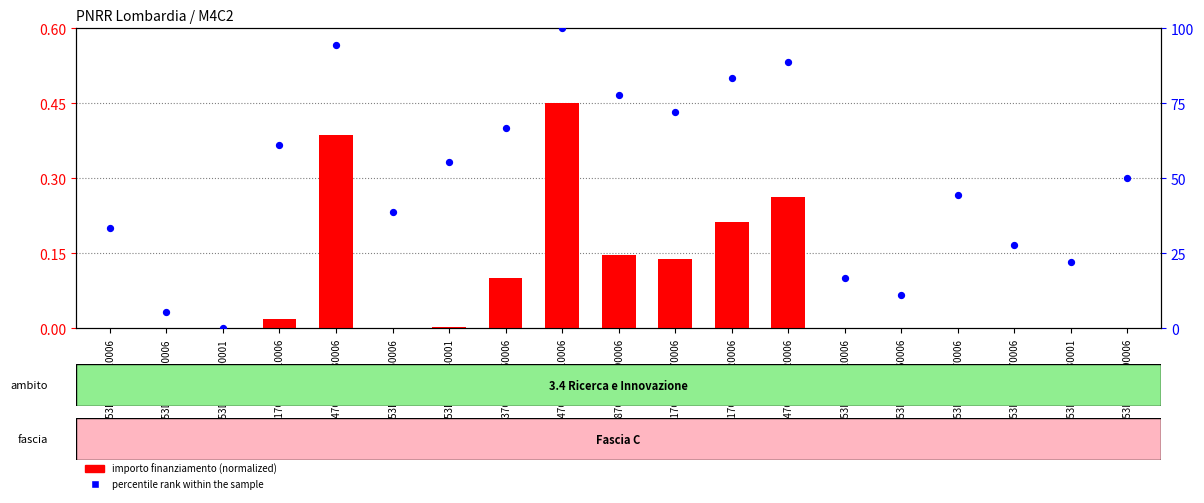

At which category is the sum across all series the highest?

F47G20000110006